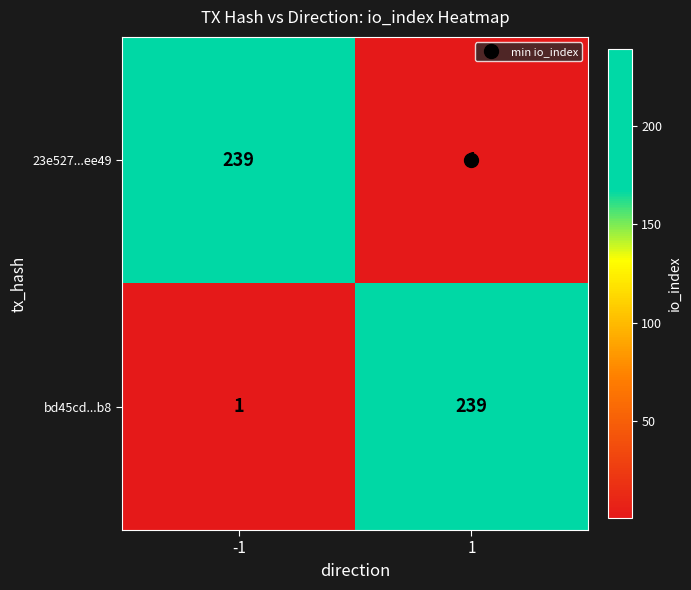

What is the highest value of the bd45cd...b8 series?

239